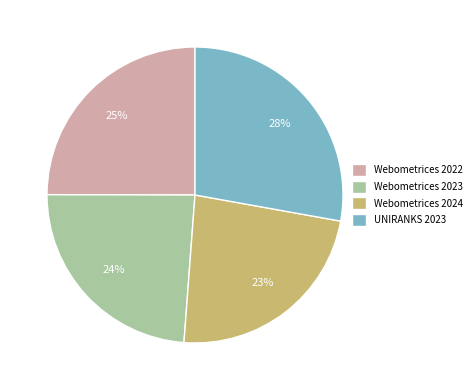

Count the number of slices in the pie.

4